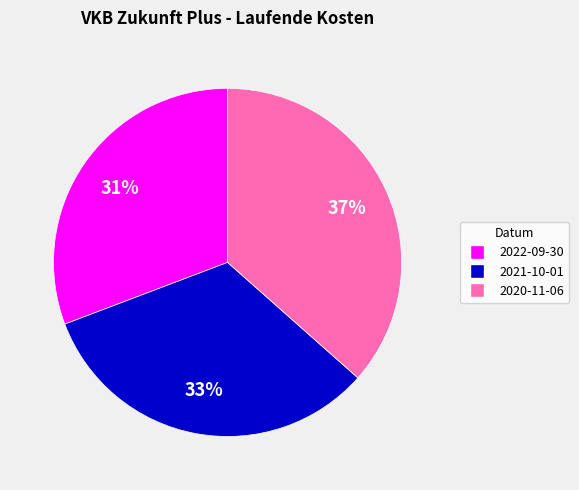

The 2020-11-06 slice represents 28% of the pie. True or false?

False